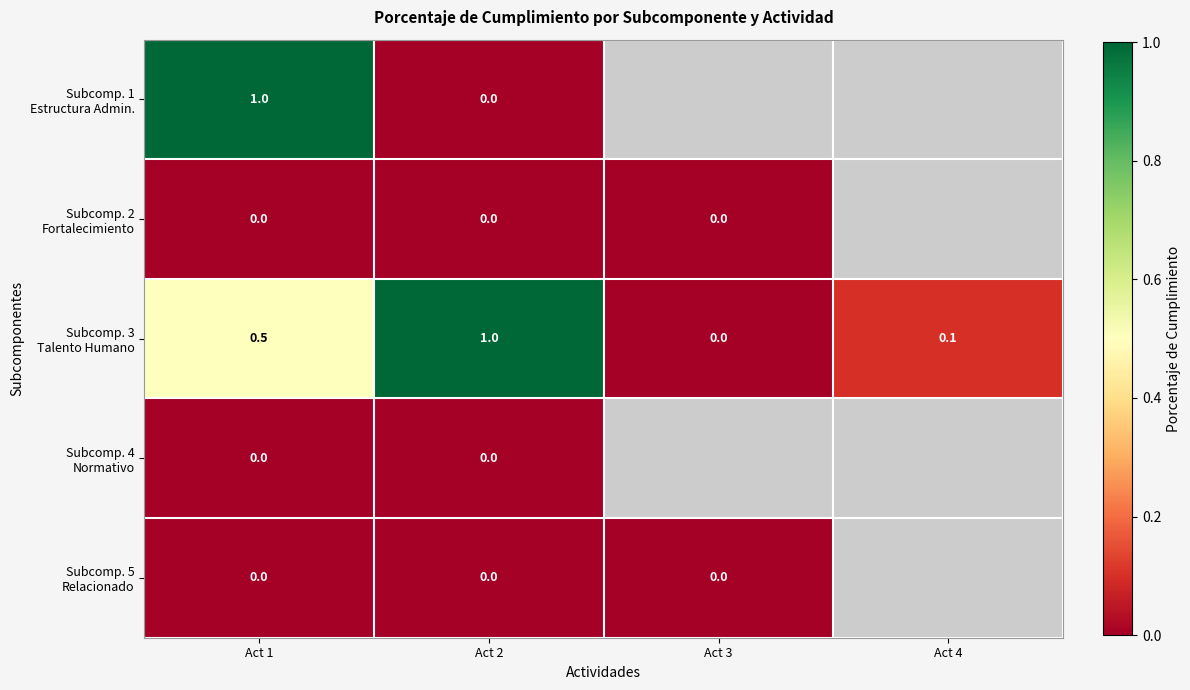

What is the total value across all series at Act 2?

1.0